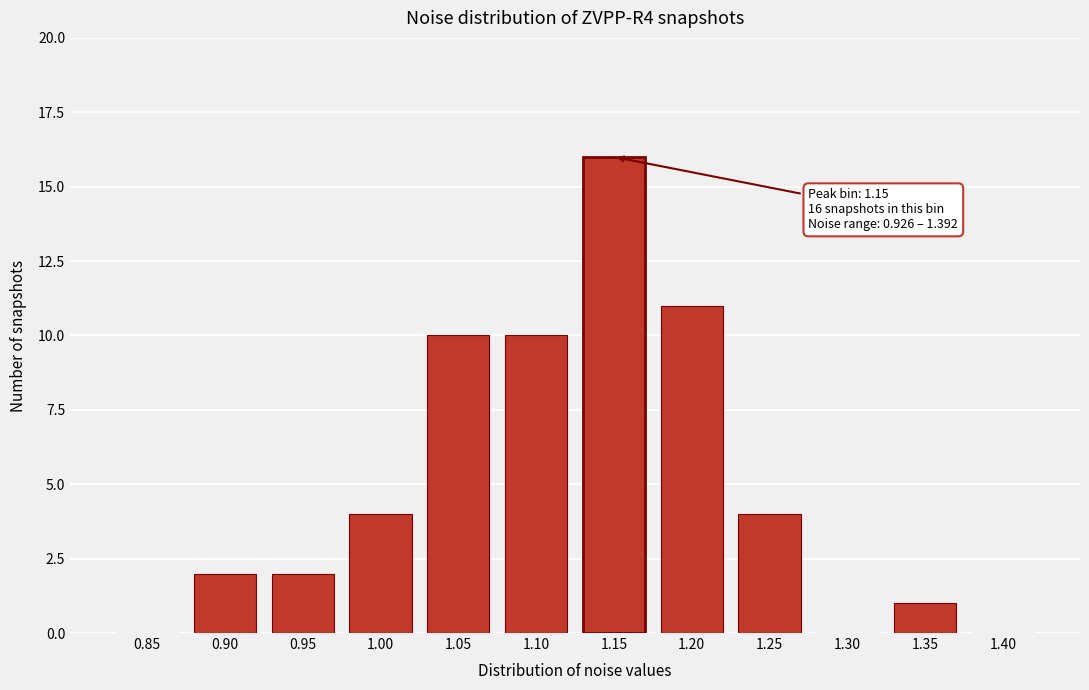

Reading left to right, list all the values displayed in this chart.

0.85=0	0.90=2	0.95=2	1.00=4	1.05=10	1.10=10	1.15=16	1.20=11	1.25=4	1.30=0	1.35=1	1.40=0